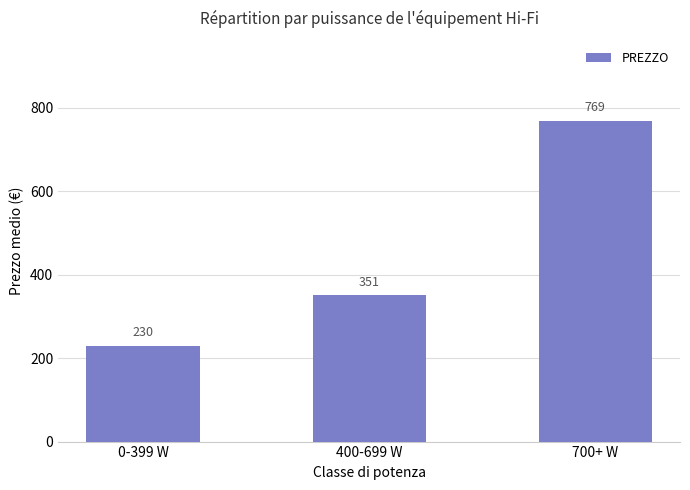

How many bars are there in total?

3